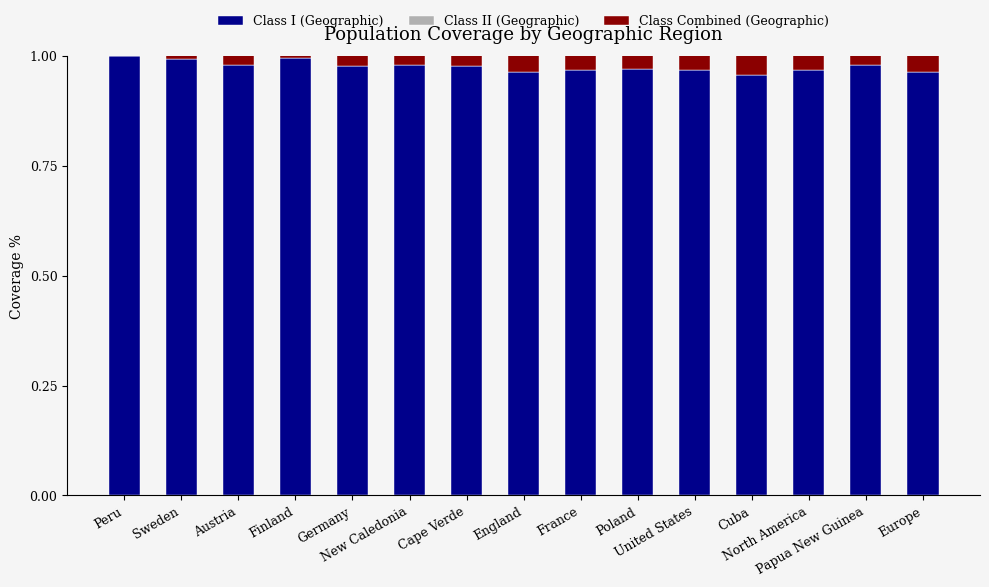

What is the label of the 5th bar from the right?

United States